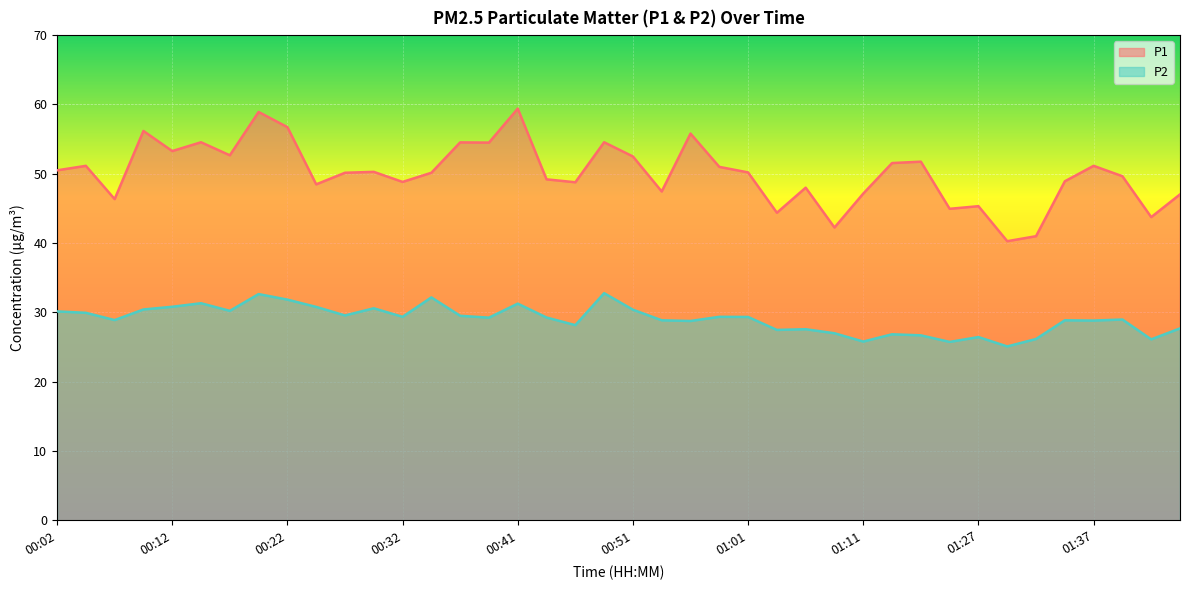

What is the difference between the P1 values at 01:27 and 00:59?

5.7